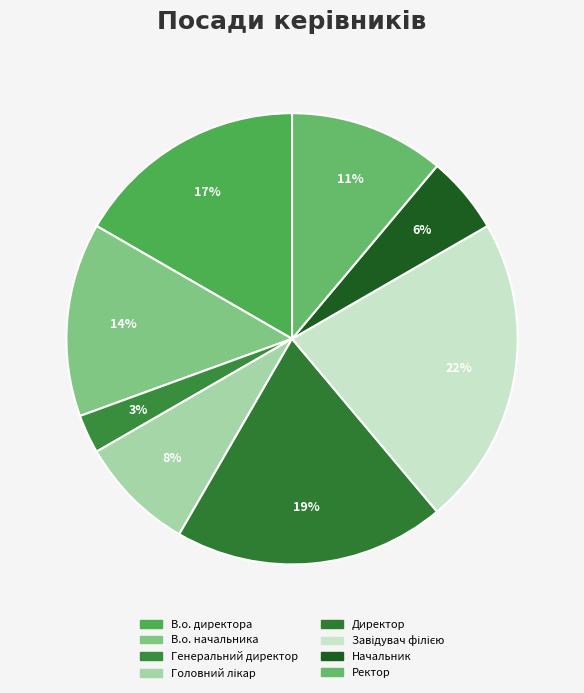

To the nearest percent, what is the difference between the largest and smallest slice percentages?

19%